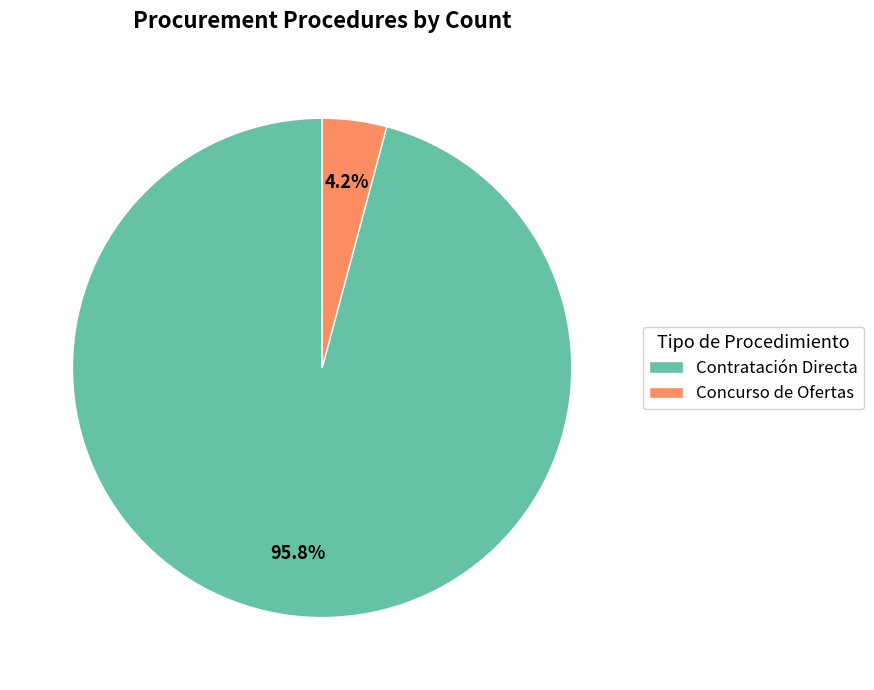

True or false: Concurso de Ofertas accounts for 17% of the total.

False